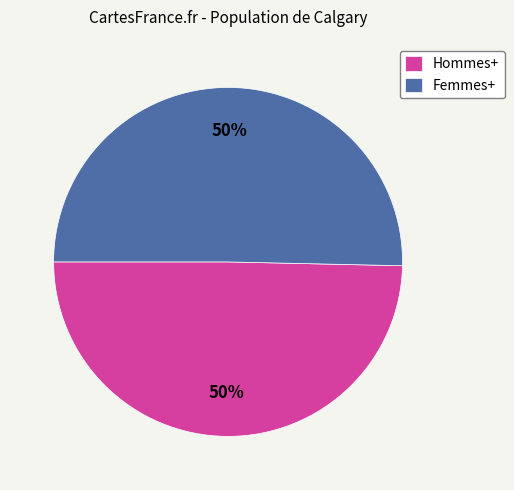

Is the sum of Hommes+ and Femmes+ greater than half?

Yes